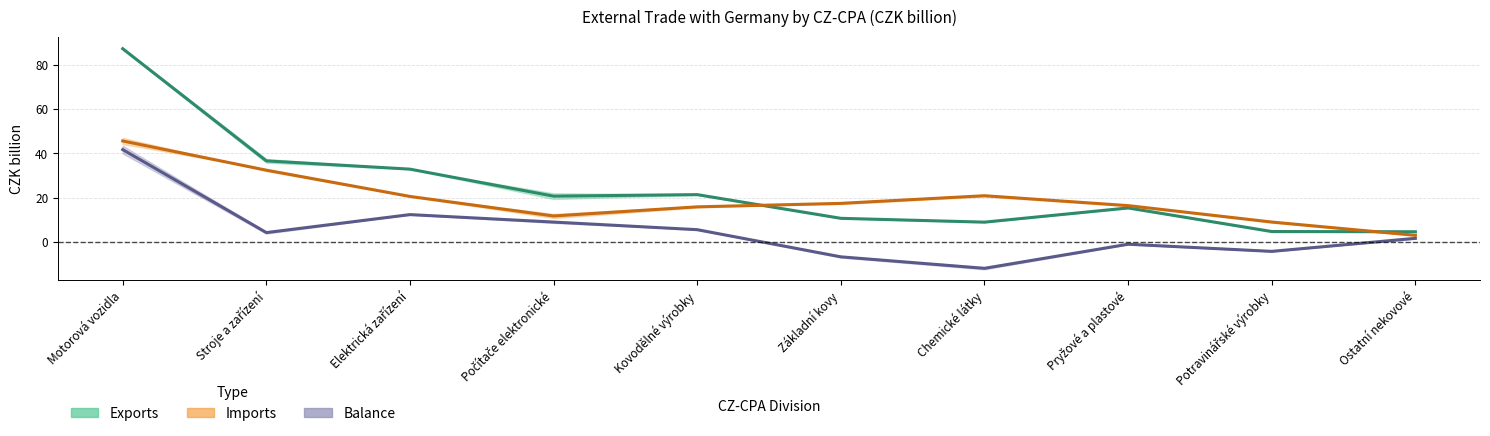

Does the chart display data point markers on the line(s)?

No